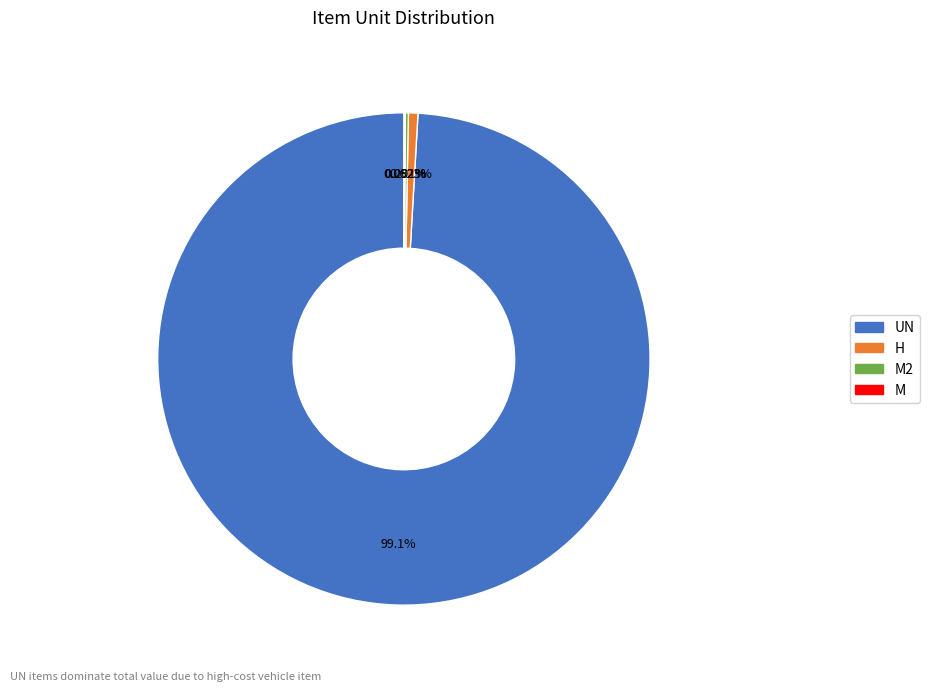

Which category accounts for the majority?

UN